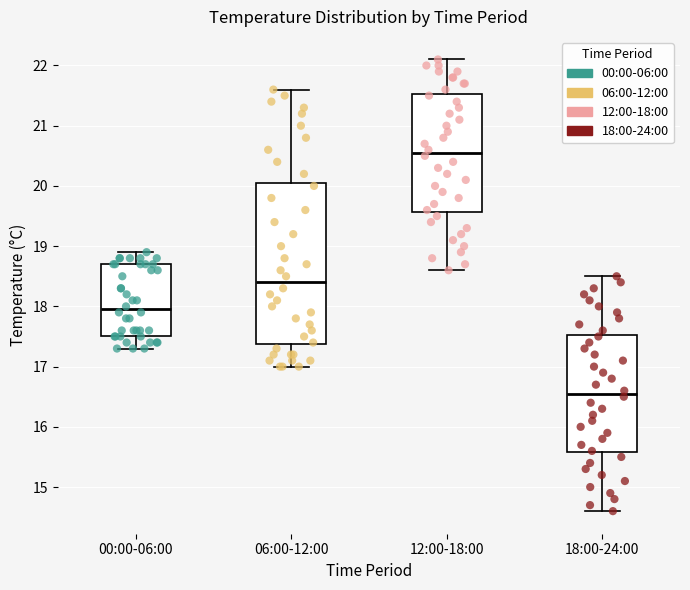

Which box has the lowest median line?

18:00-24:00